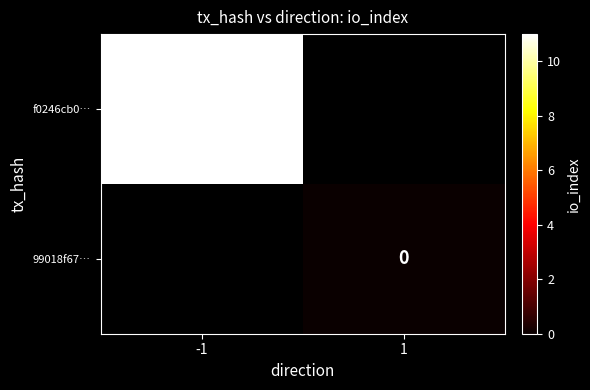

At 1, list the series in order from smallest to largest.

f0246cb0…, 99018f67…